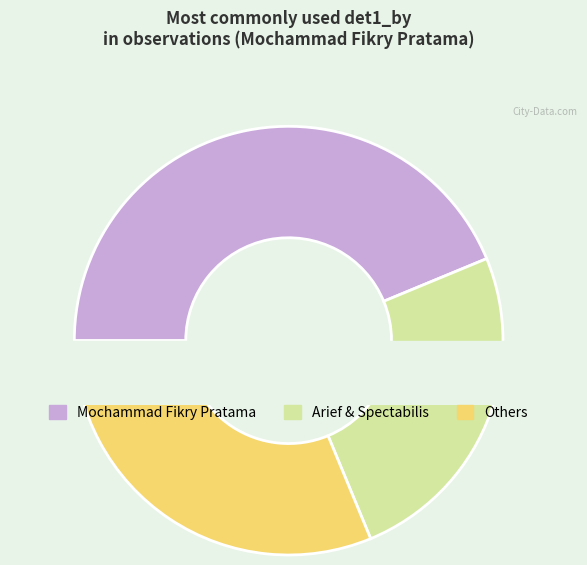

Is it true that Randi Agusti is 20% of the pie?

False